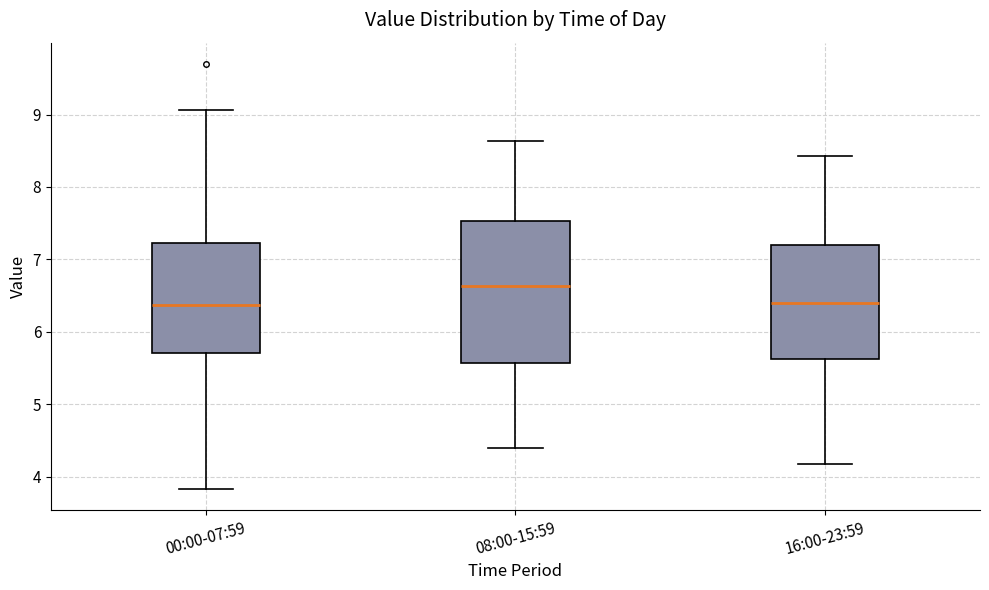

Where does the upper whisker of the box for 08:00-15:59 end on the y-axis? The values are not printed on the chart, so give them approximately, as read against the axis.

8.6